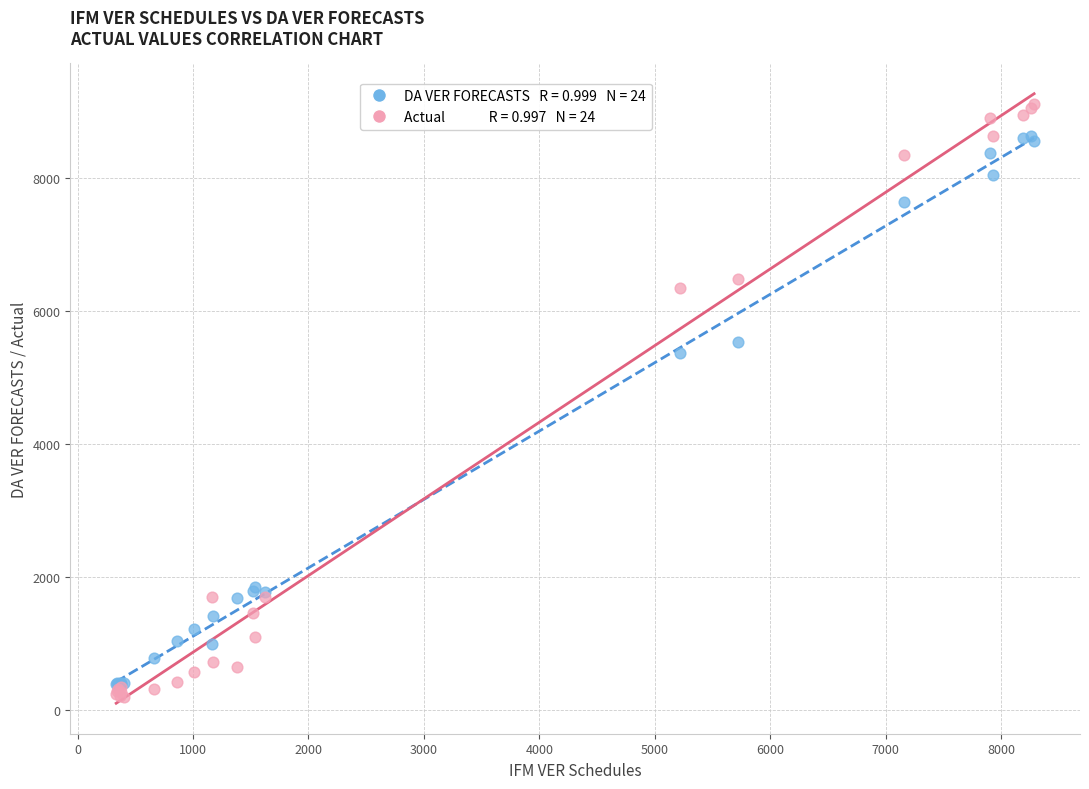

Across all series, what Y value is closest to 4652?

5367.9